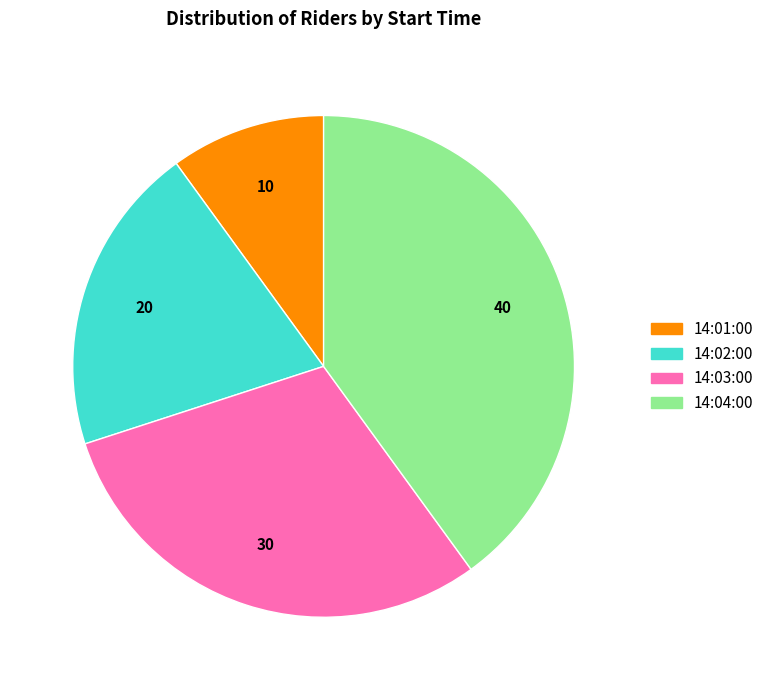

Between 14:03:00 and 14:04:00, which is larger?

14:04:00